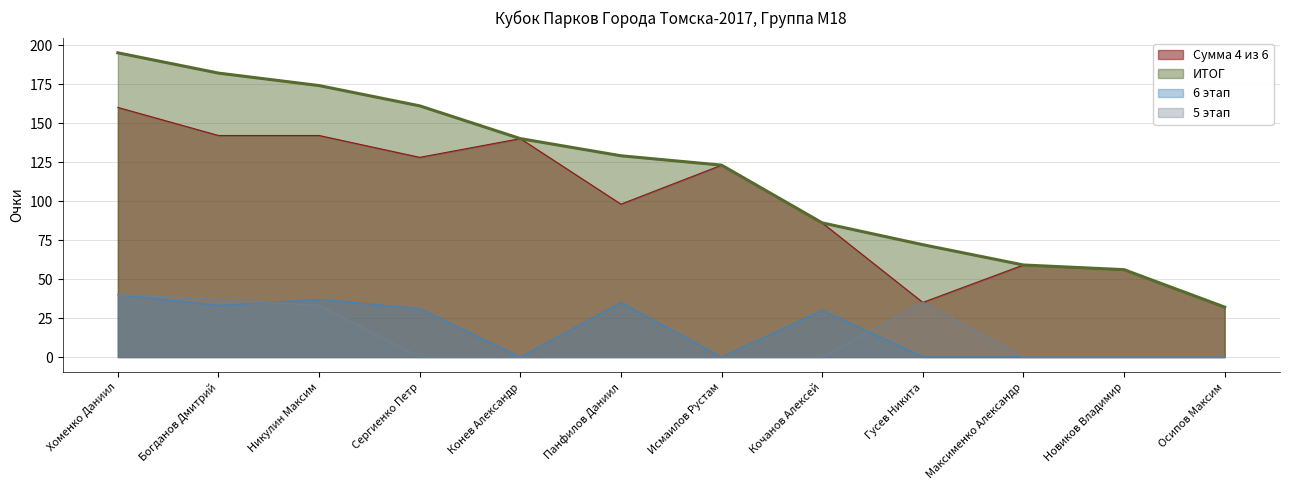

Is it true that 6 этап equals 37 at Никулин Максим?

True